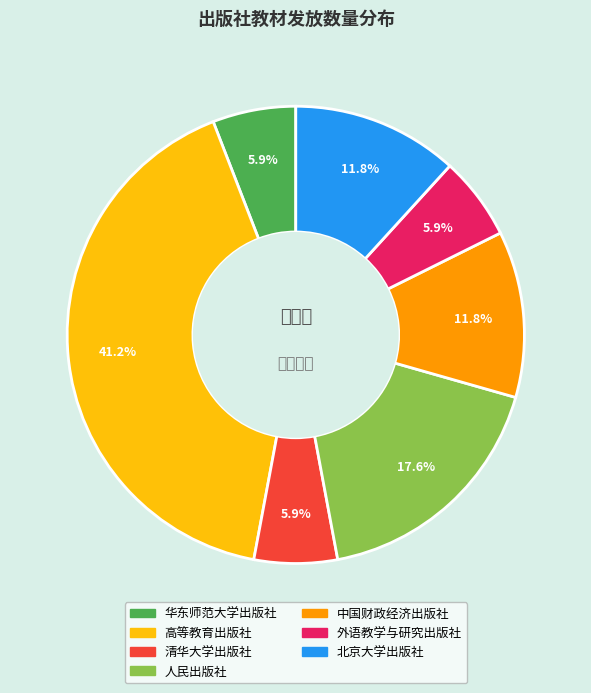

Between 人民出版社 and 外语教学与研究出版社, which is larger?

人民出版社